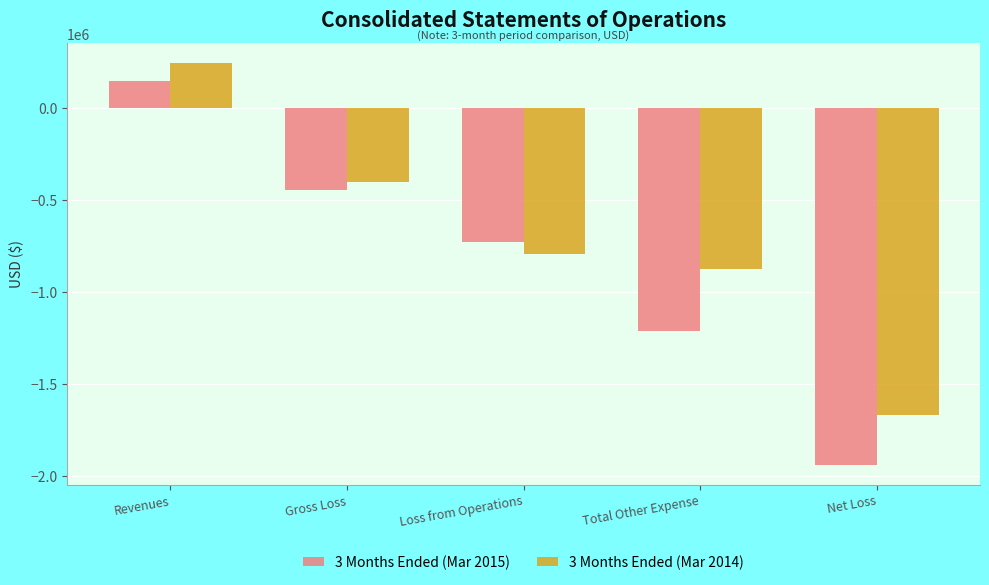

How many positive values does the 3 Months Ended (Mar 2015) series have?

1